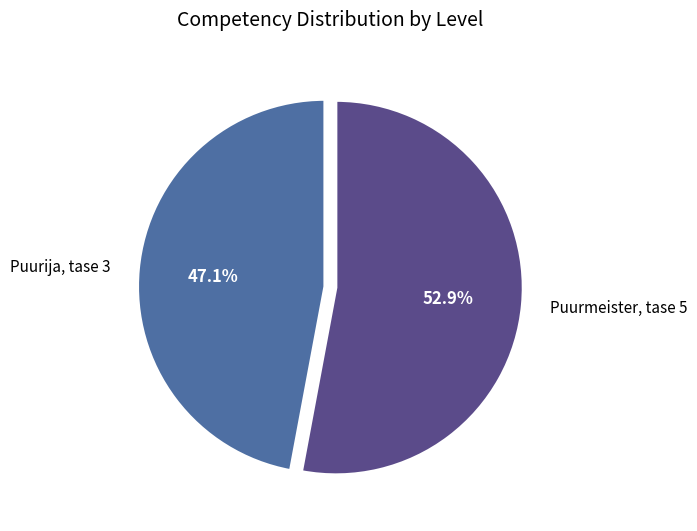

Count the number of slices in the pie.

2